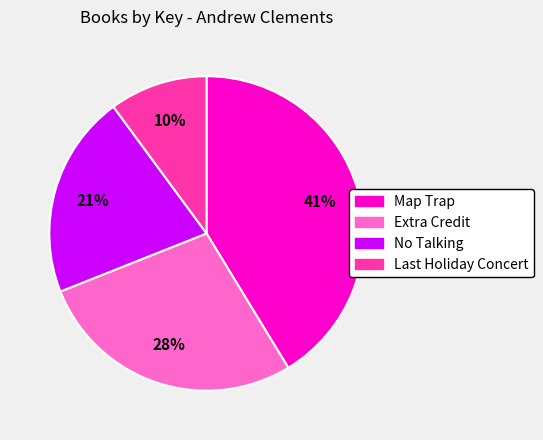

To the nearest percent, what is the difference between the largest and smallest slice percentages?

31%